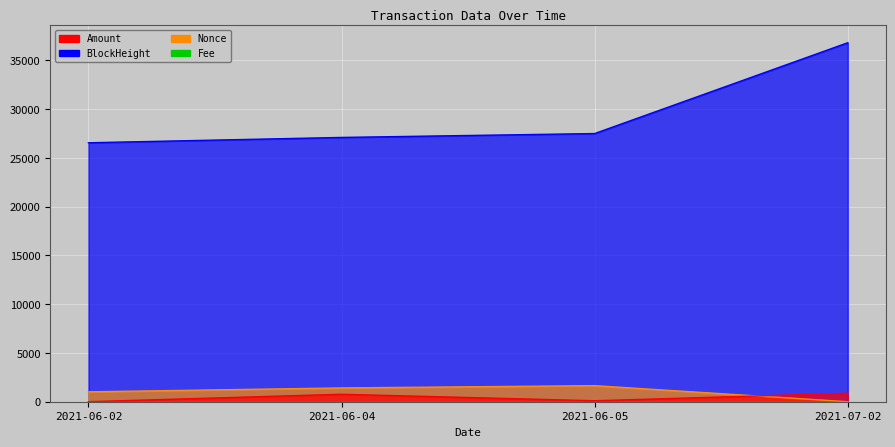

What is the difference between the maximum and second lowest values in the Amount series?

767.5